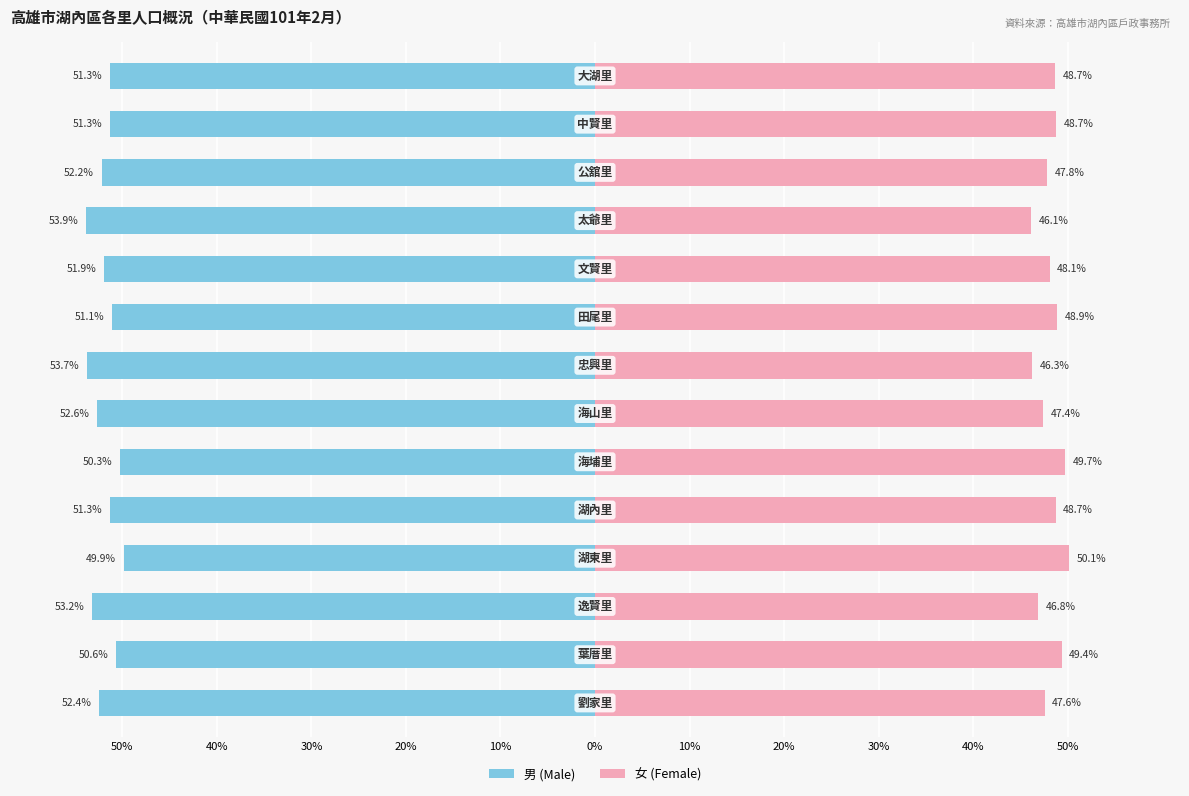

Reading left to right, extract all data points from this chart.

男 (Male): -51.3	-51.3	-52.2	-53.9	-51.9	-51.1	-53.7	-52.6	-50.3	-51.3	-49.9	-53.2	-50.6	-52.4
女 (Female): 48.7	48.7	47.8	46.1	48.1	48.9	46.3	47.4	49.7	48.7	50.1	46.8	49.4	47.6